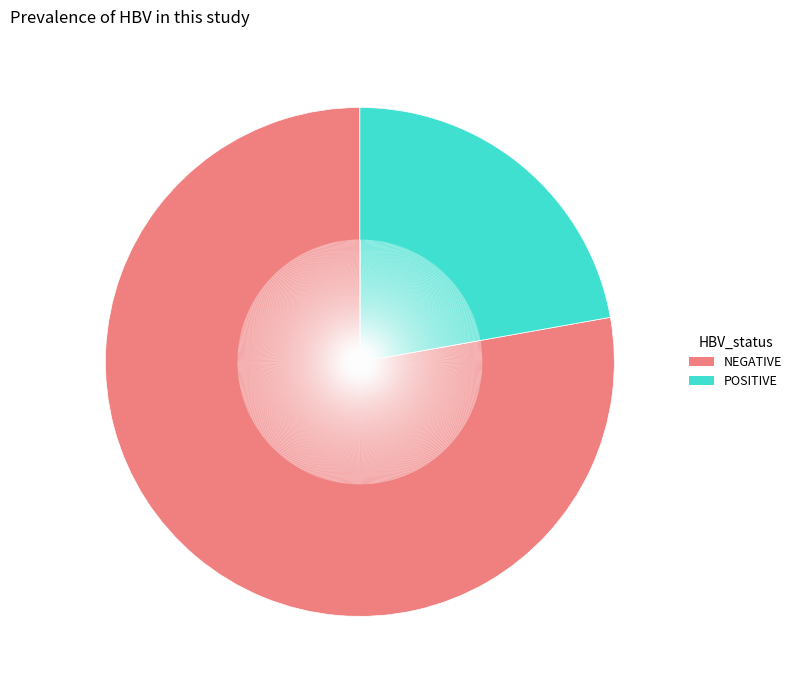

Rank the categories by value from highest to lowest.

NEGATIVE, POSITIVE